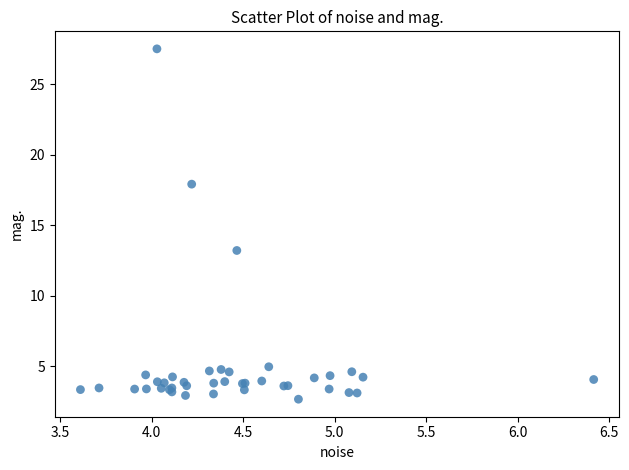

What Y value in the scatter plot is closest to 15?

13.2